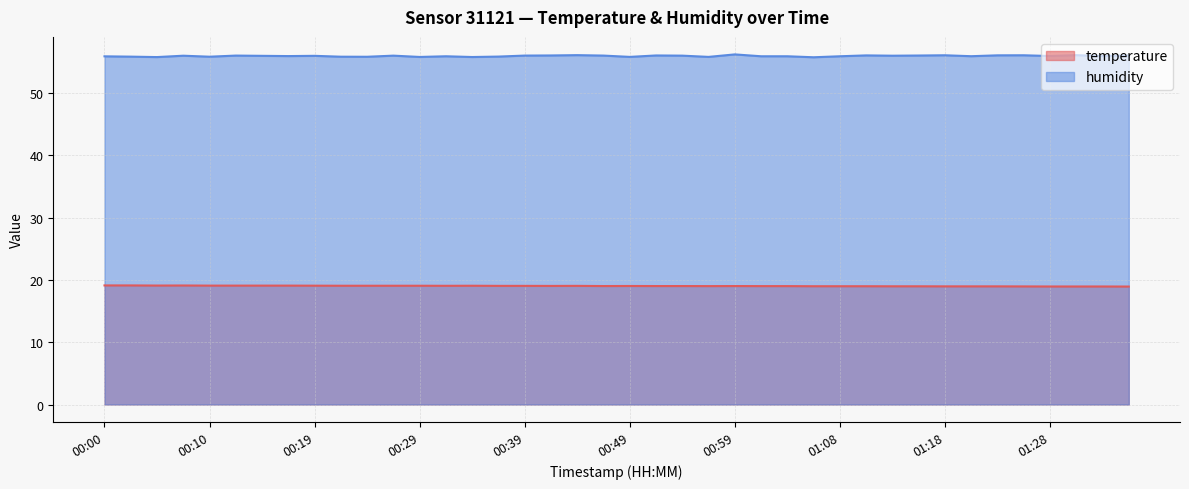

What is the difference between the maximum and minimum values in the temperature series?

0.2